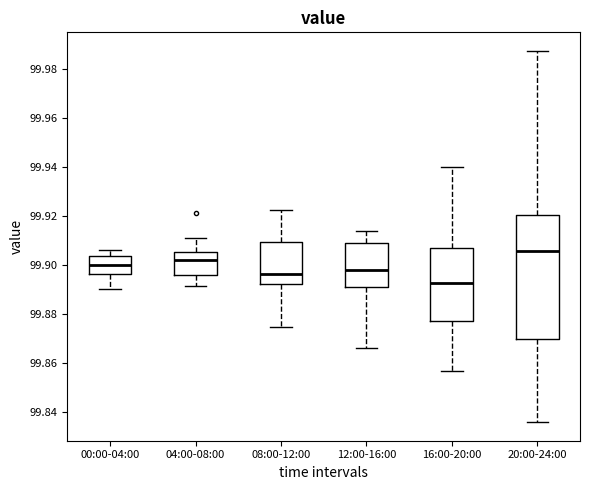

Which box has the highest median line?

20:00-24:00